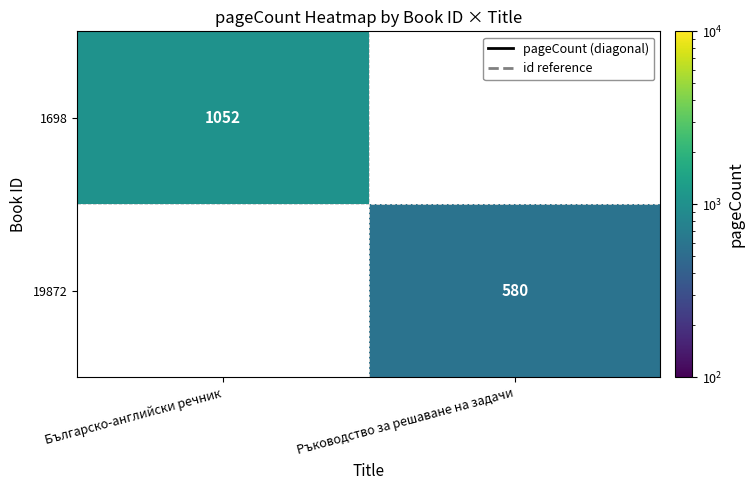

Is it true that 19872 equals 204 at Ръководство за решаване на задачи?

False